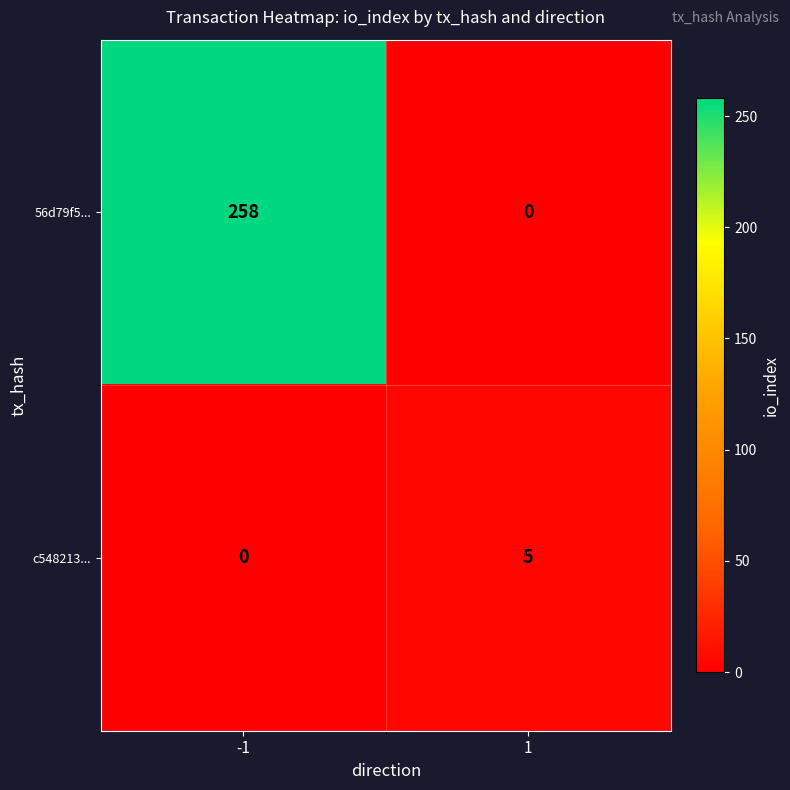

What is the maximum value for c548213...?

5